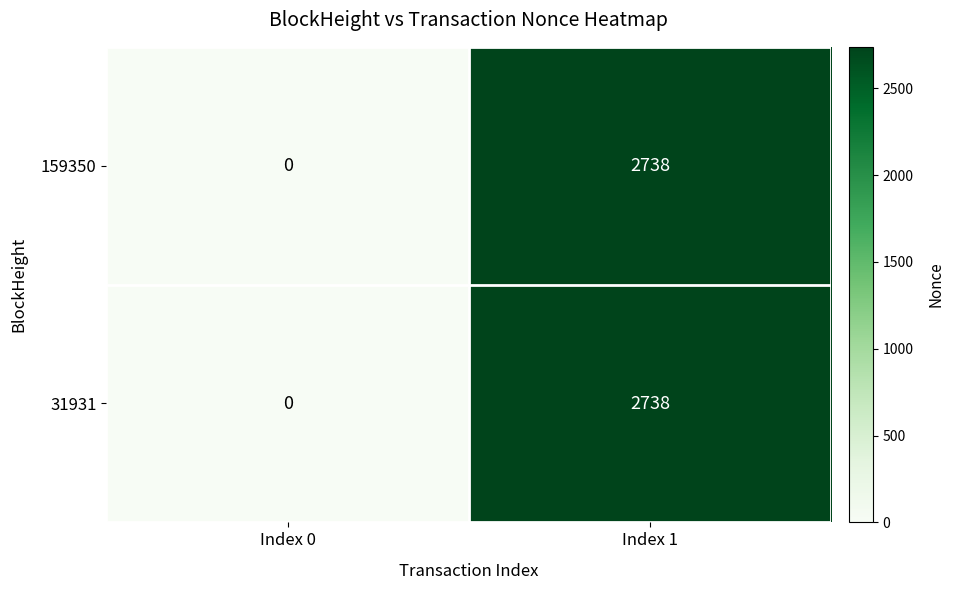

How many data points does each series have?

2